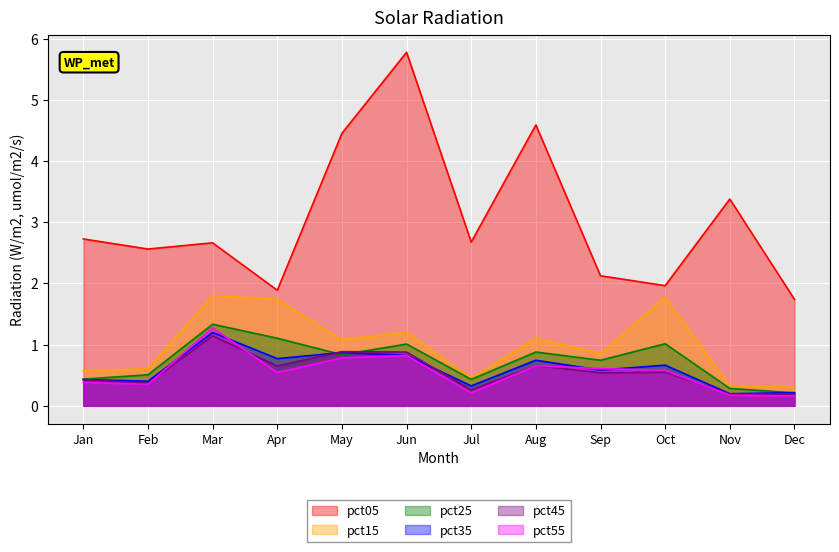

What is the difference between the maximum and minimum values in the pct45 series?

1.0